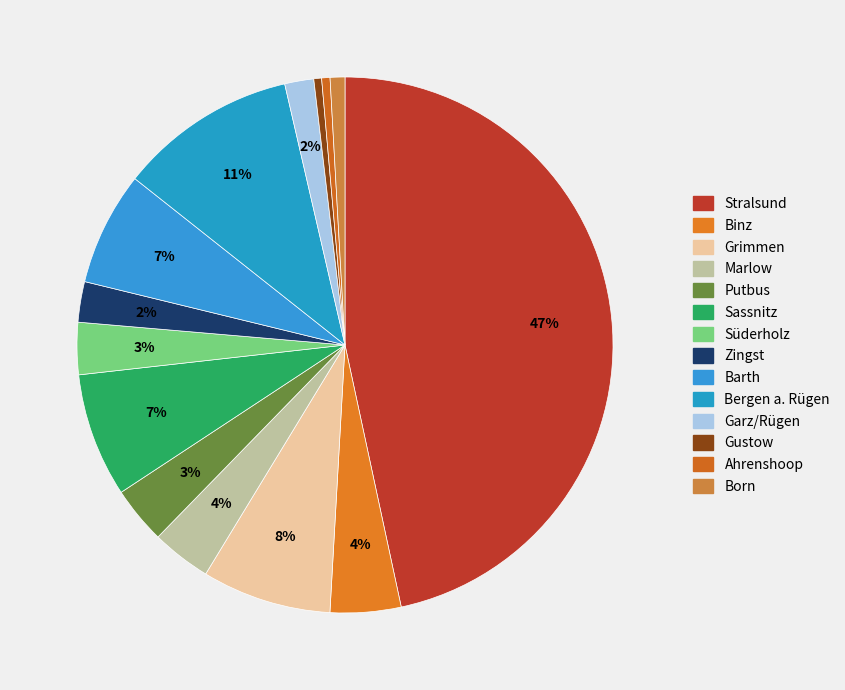

Count the number of slices in the pie.

14